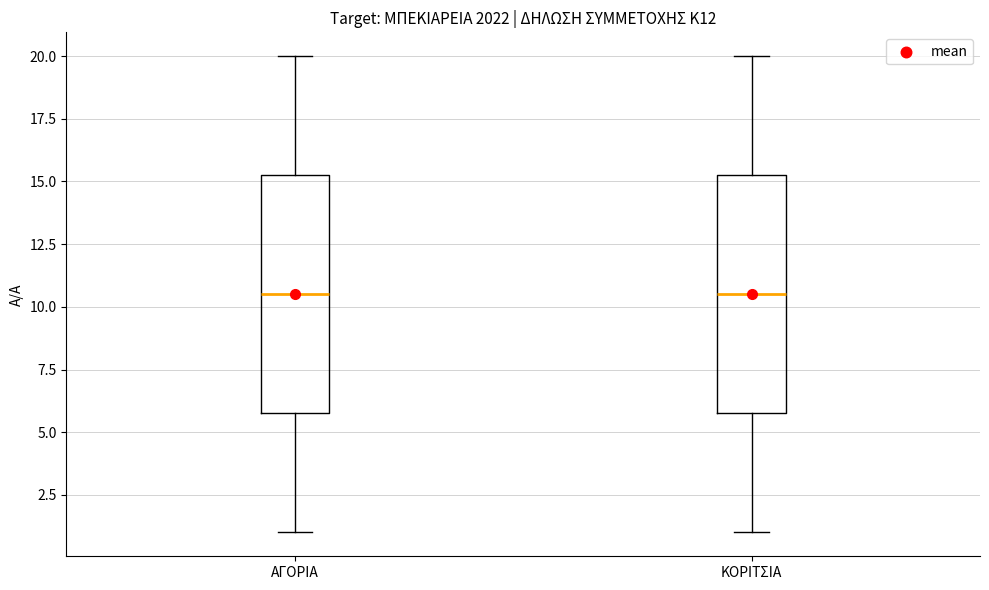

Where is the lower edge of the box for ΚΟΡΙΤΣΙΑ on the y-axis? The values are not printed on the chart, so give them approximately, as read against the axis.

6.0